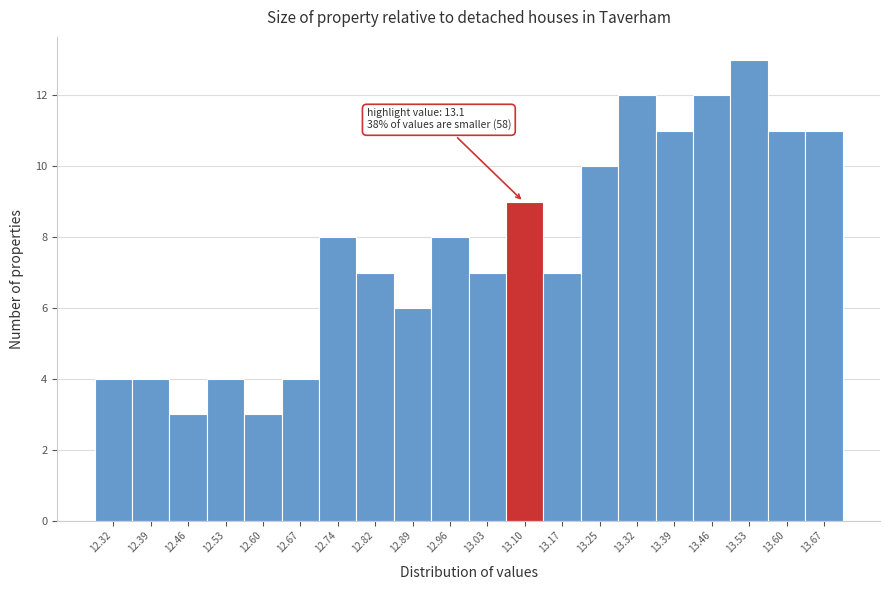

Over which range of the x-axis is the bar tallest?

13.50 to 13.57